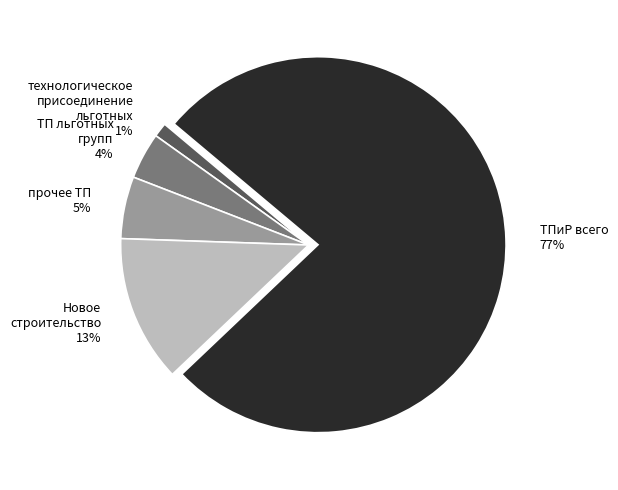

What percentage is the технологическое присоединение льготных 1% slice, to the nearest percent?

1%